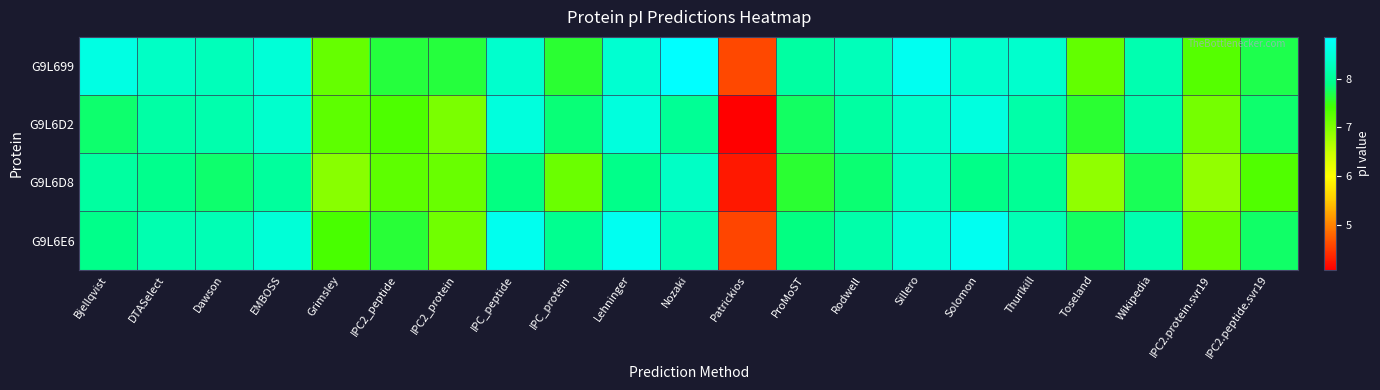

Which series has the widest spread of values?

G9L6D2